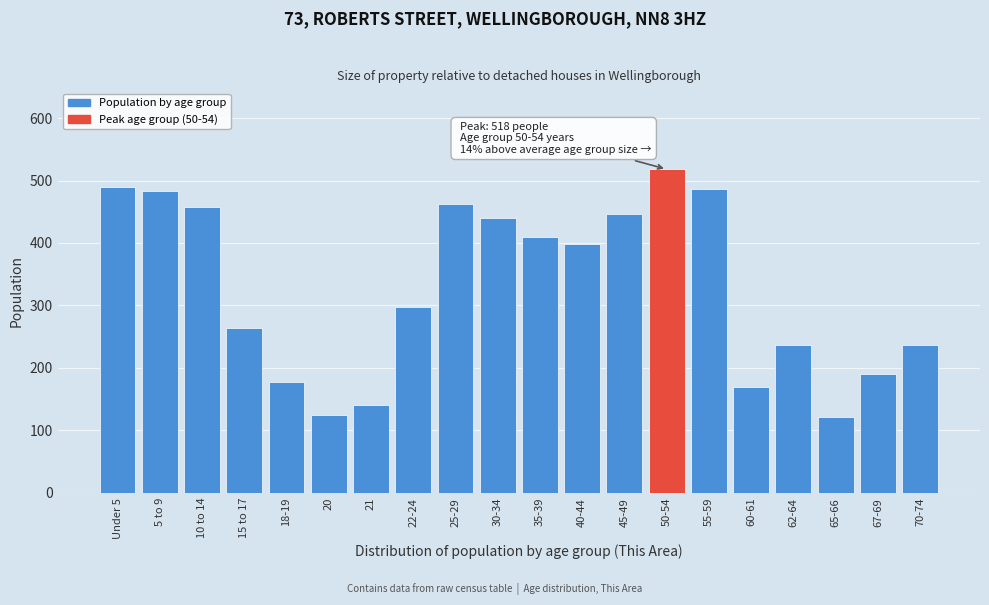

Which has a higher value, Under 5 or 18-19?

Under 5